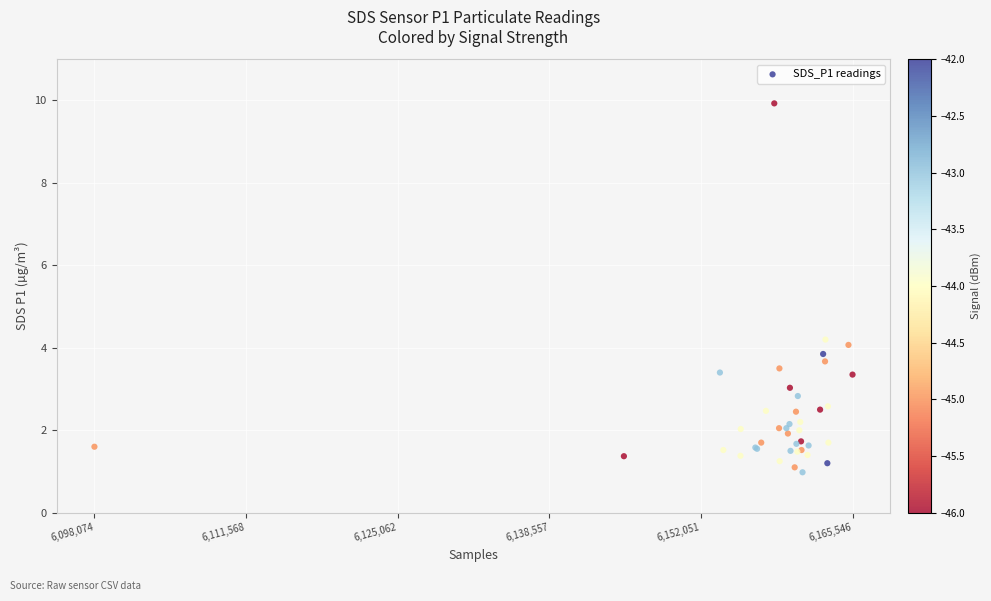

What Y value in the scatter plot is closest to 5?

4.2